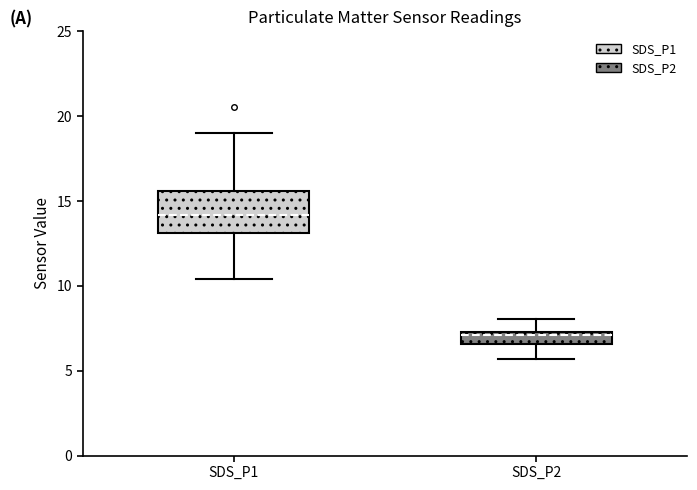

Where does the median line of the box for SDS_P1 sit on the y-axis? The values are not printed on the chart, so give them approximately, as read against the axis.

14.0